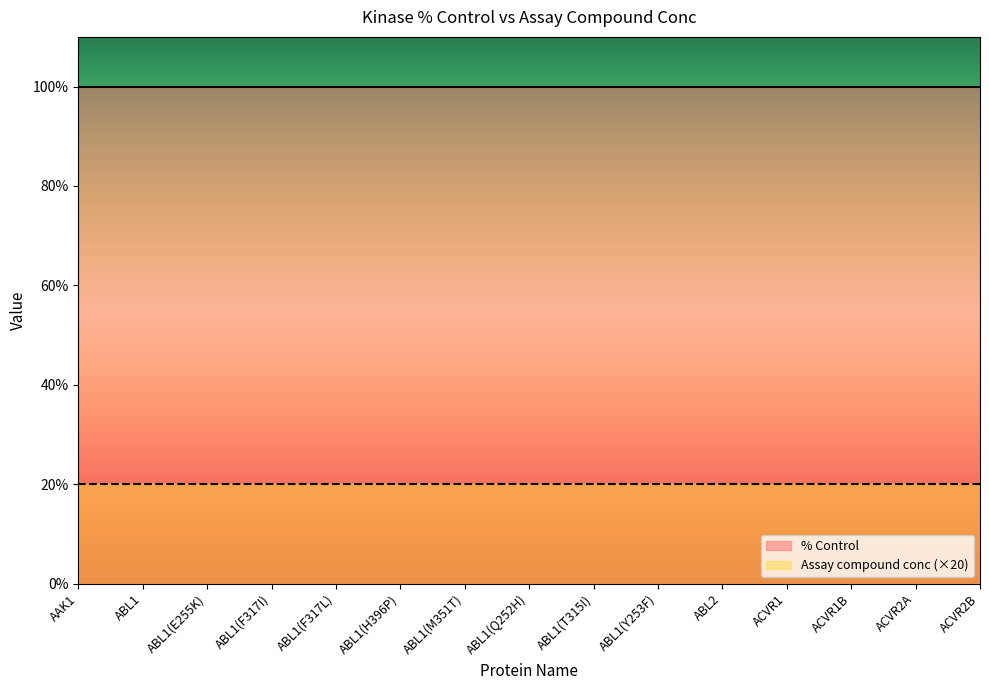

Which has a higher value, ABL1(M351T) or ABL1(F317I)?

ABL1(M351T)